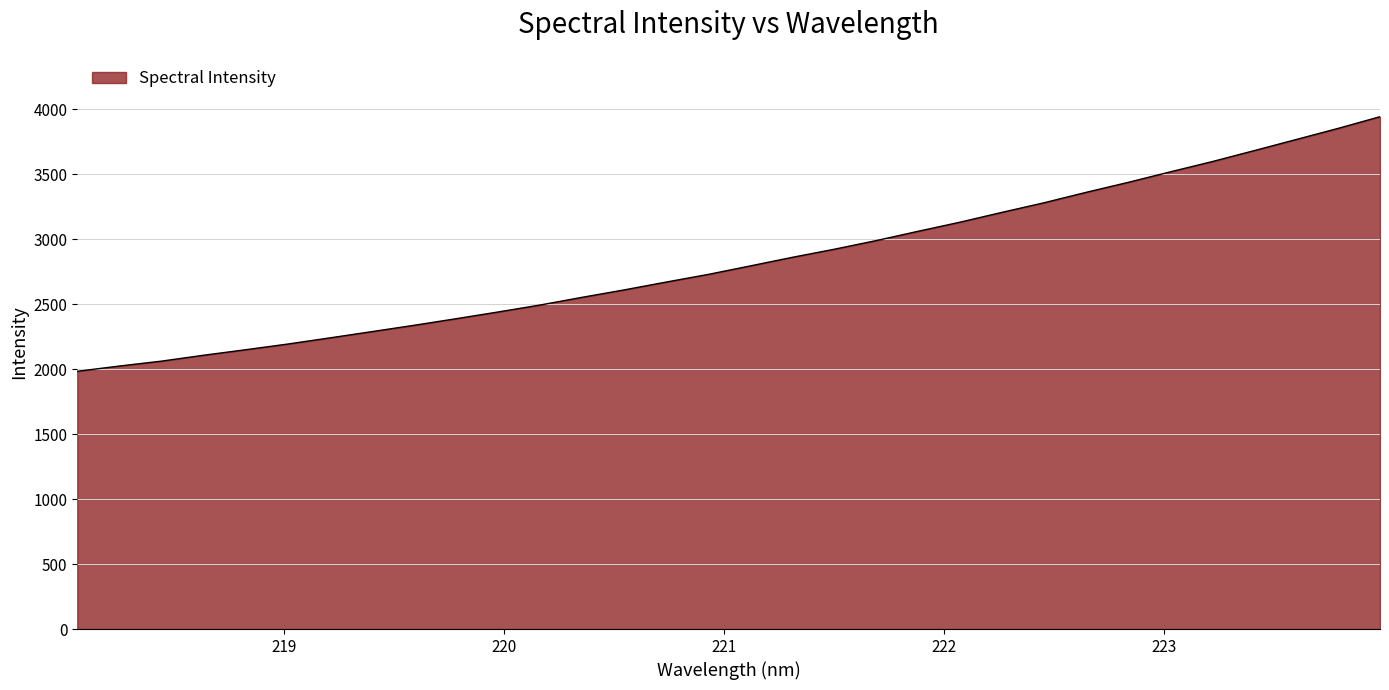

What is the difference between the maximum and minimum values?

1959.3